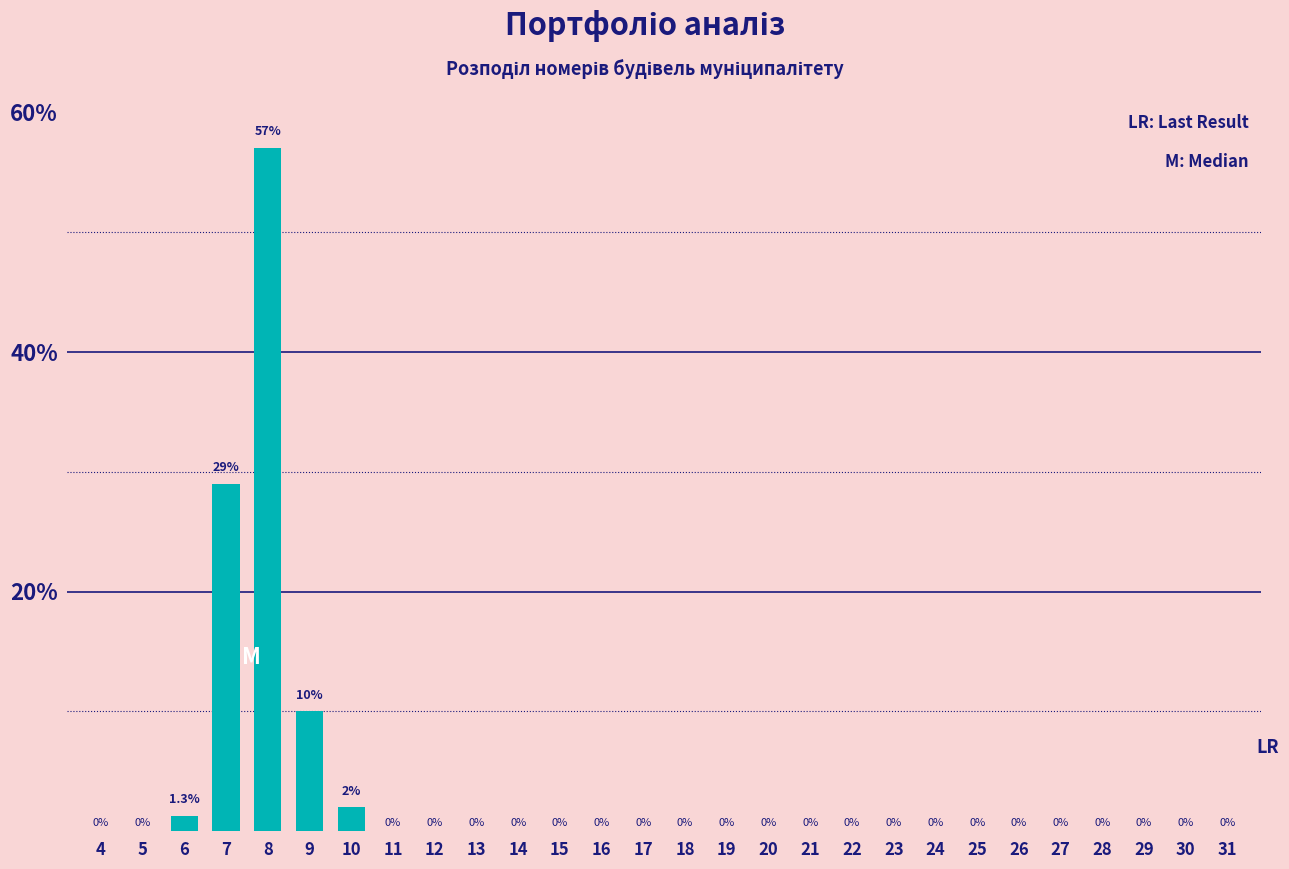

Reading left to right, what are all the values shown in this chart?

4=0.0	5=0.0	6=1.3	7=29.0	8=57.0	9=10.0	10=2.0	11=0.0	12=0.0	13=0.0	14=0.0	15=0.0	16=0.0	17=0.0	18=0.0	19=0.0	20=0.0	21=0.0	22=0.0	23=0.0	24=0.0	25=0.0	26=0.0	27=0.0	28=0.0	29=0.0	30=0.0	31=0.0